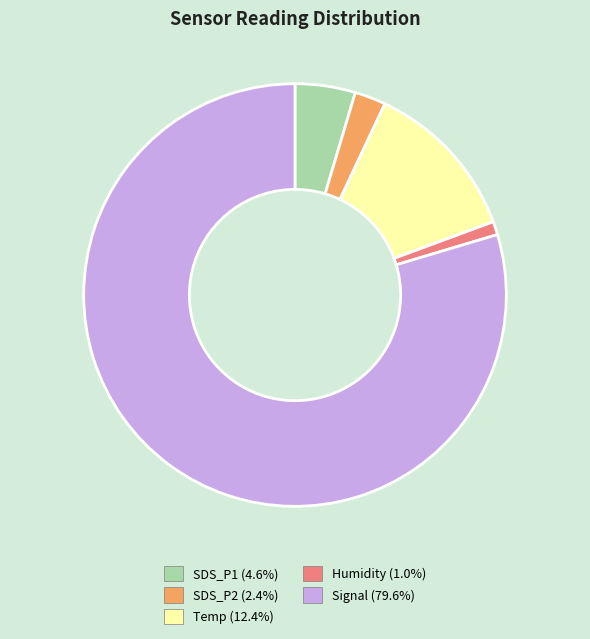

Which slice is the smallest?

Humidity